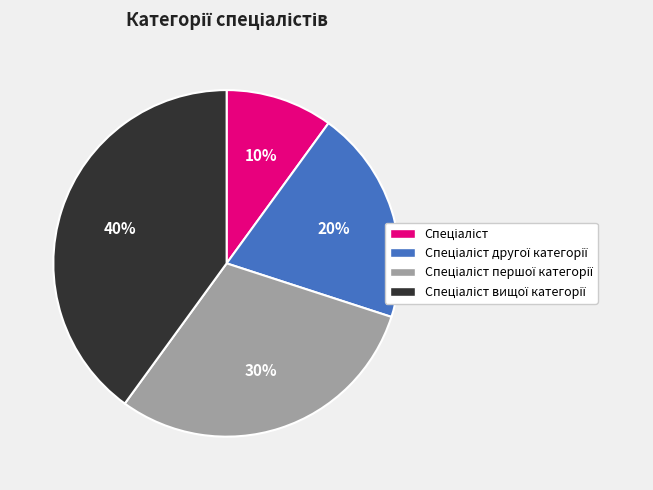

To the nearest percent, what is the average slice percentage?

25%